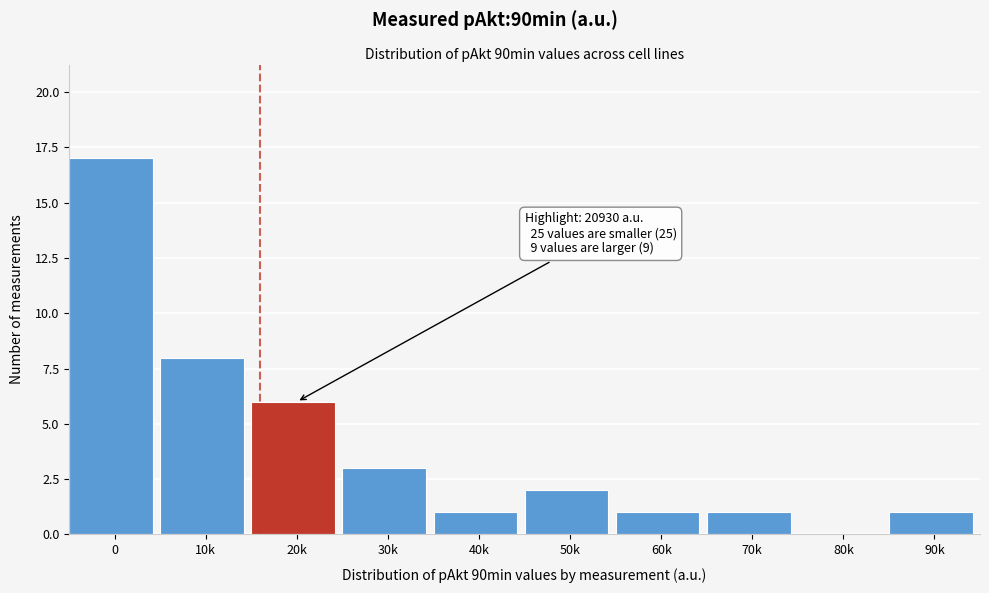

Reading right to left, transcribe all the data shown in this chart.

90k=1	80k=0	70k=1	60k=1	50k=2	40k=1	30k=3	20k=6	10k=8	0=17